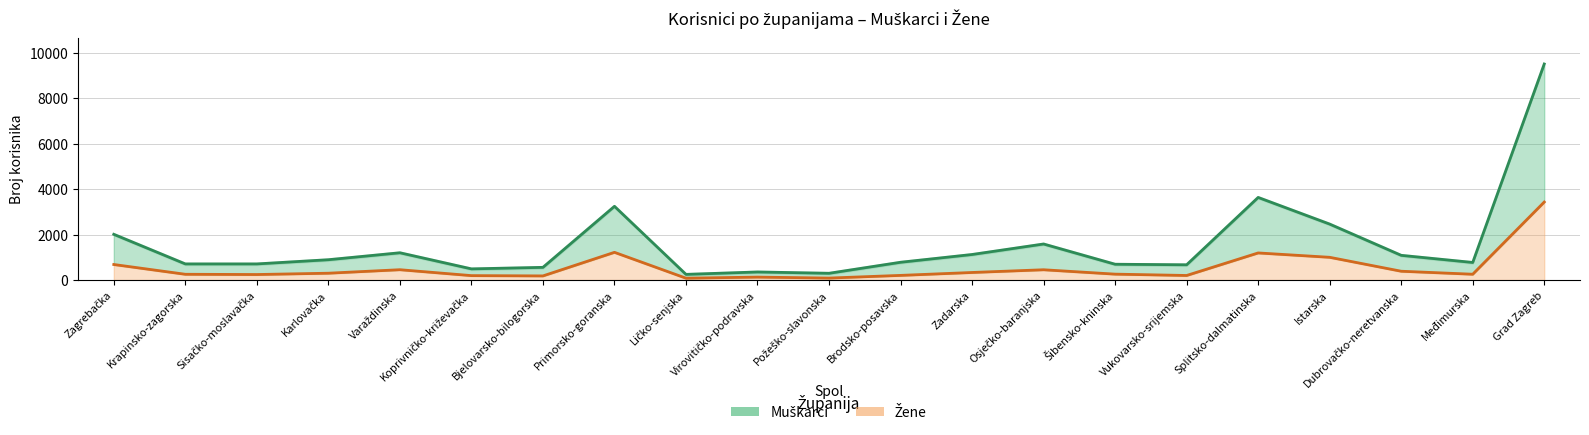

Count the number of categories in the chart.

21